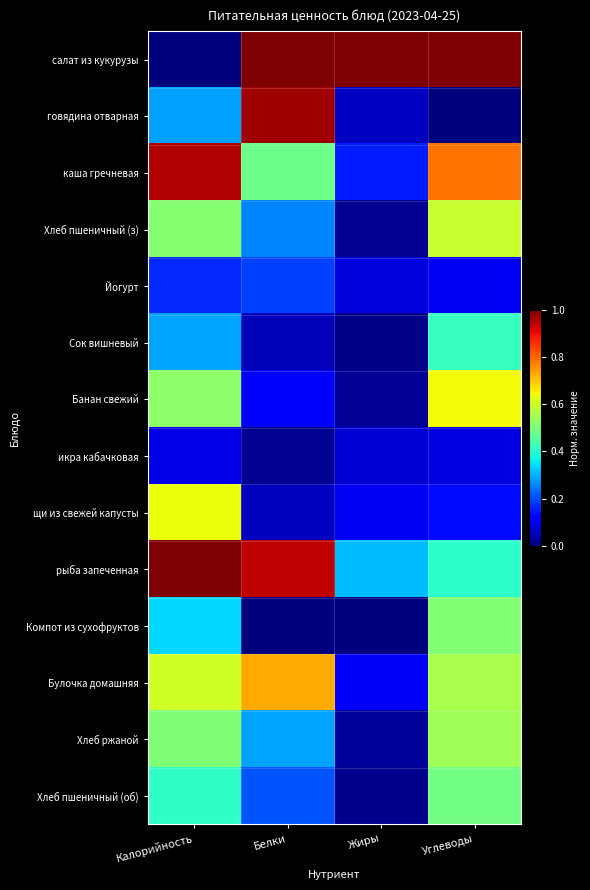

Rank the series by their maximum value, from highest to lowest.

салат из кукурузы, рыба запеченная, говядина отварная, каша гречневая, Булочка домашняя, Банан свежий, щи из свежей капусты, Хлеб пшеничный (з), Хлеб ржаной, Компот из сухофруктов, Хлеб пшеничный (об), Сок вишневый, Йогурт, икра кабачковая